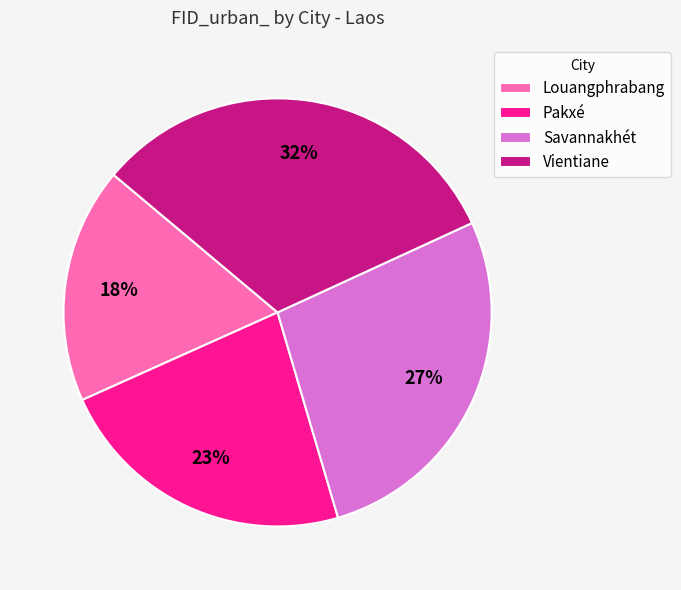

To the nearest percent, what portion does Louangphrabang represent?

18%